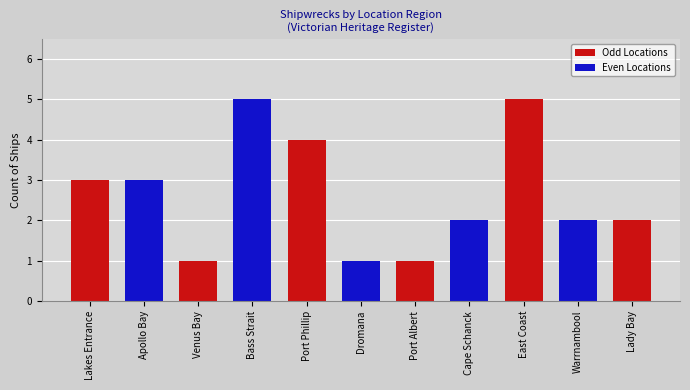

What is the label of the 3rd bar from the left?

Venus Bay